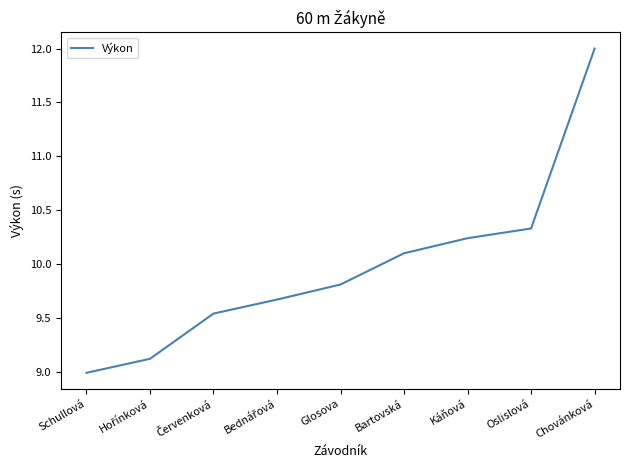

Is this an area chart (filled region under the line)?

No